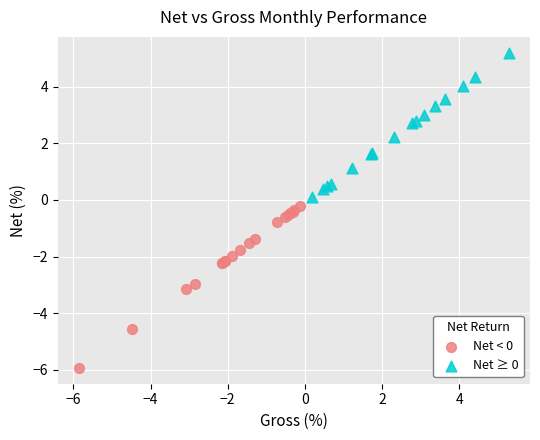

Which series reaches the maximum Y coordinate?

Net ≥ 0